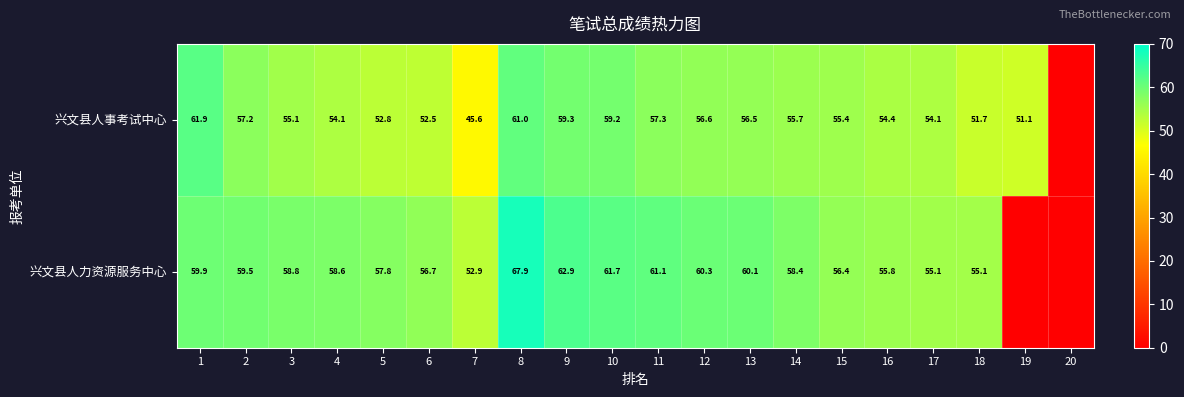

Which series changed the most between 3 and 8?

兴文县人力资源服务中心